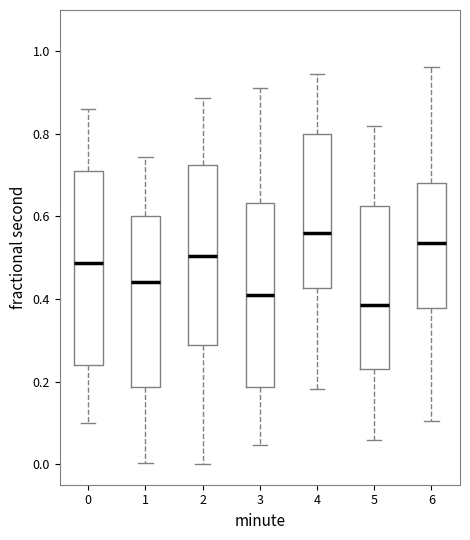

Where is the lower edge of the box at x = 2 on the y-axis? The values are not printed on the chart, so give them approximately, as read against the axis.

0.28